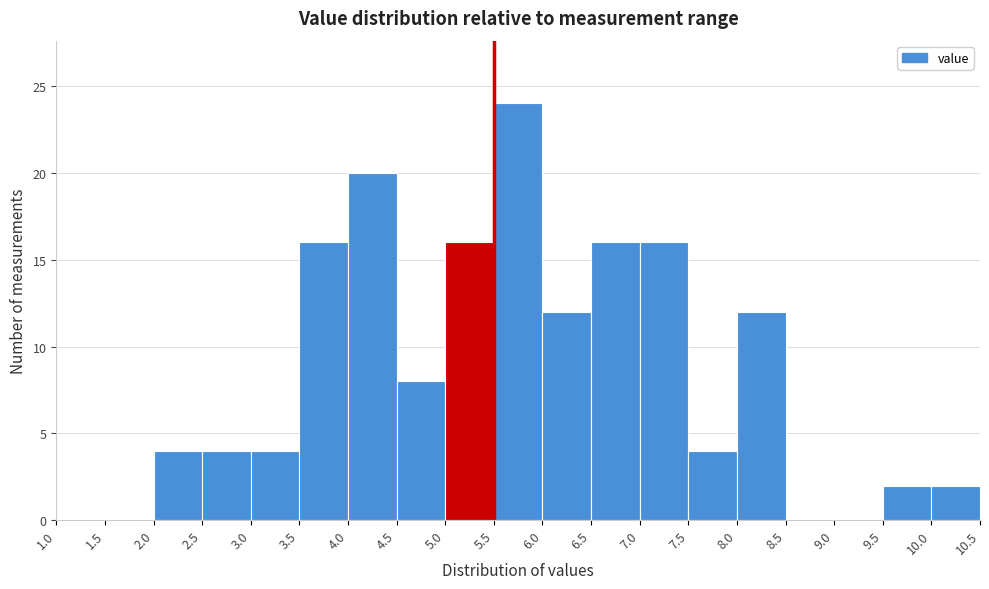

How tall is the bar that spans 6.0 to 6.5 on the x-axis? The values are not printed on the chart, so give them approximately, as read against the axis.

12